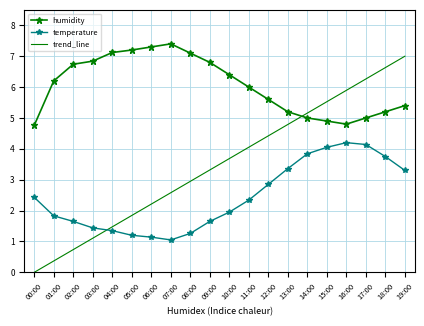

Where does the temperature series first go above 2?

00:00